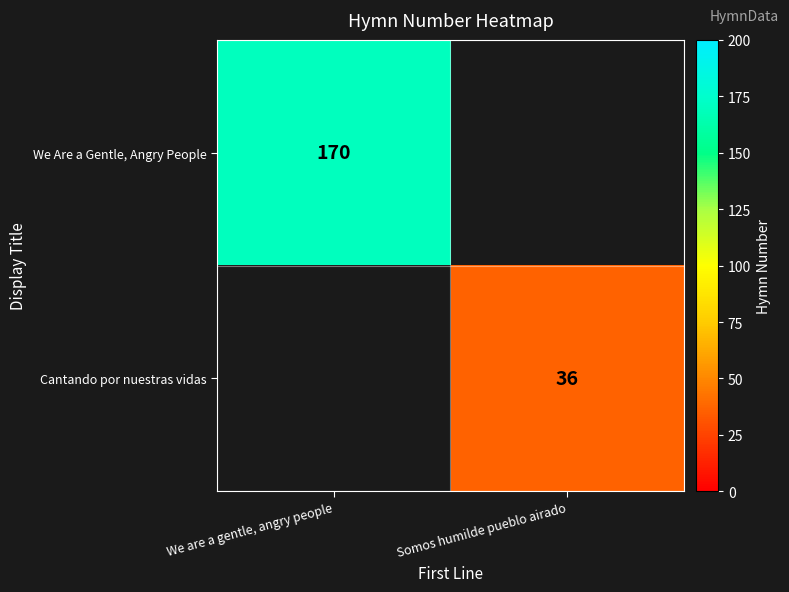

The We Are a Gentle, Angry People series shows 284 at We are a gentle, angry people. True or false?

False